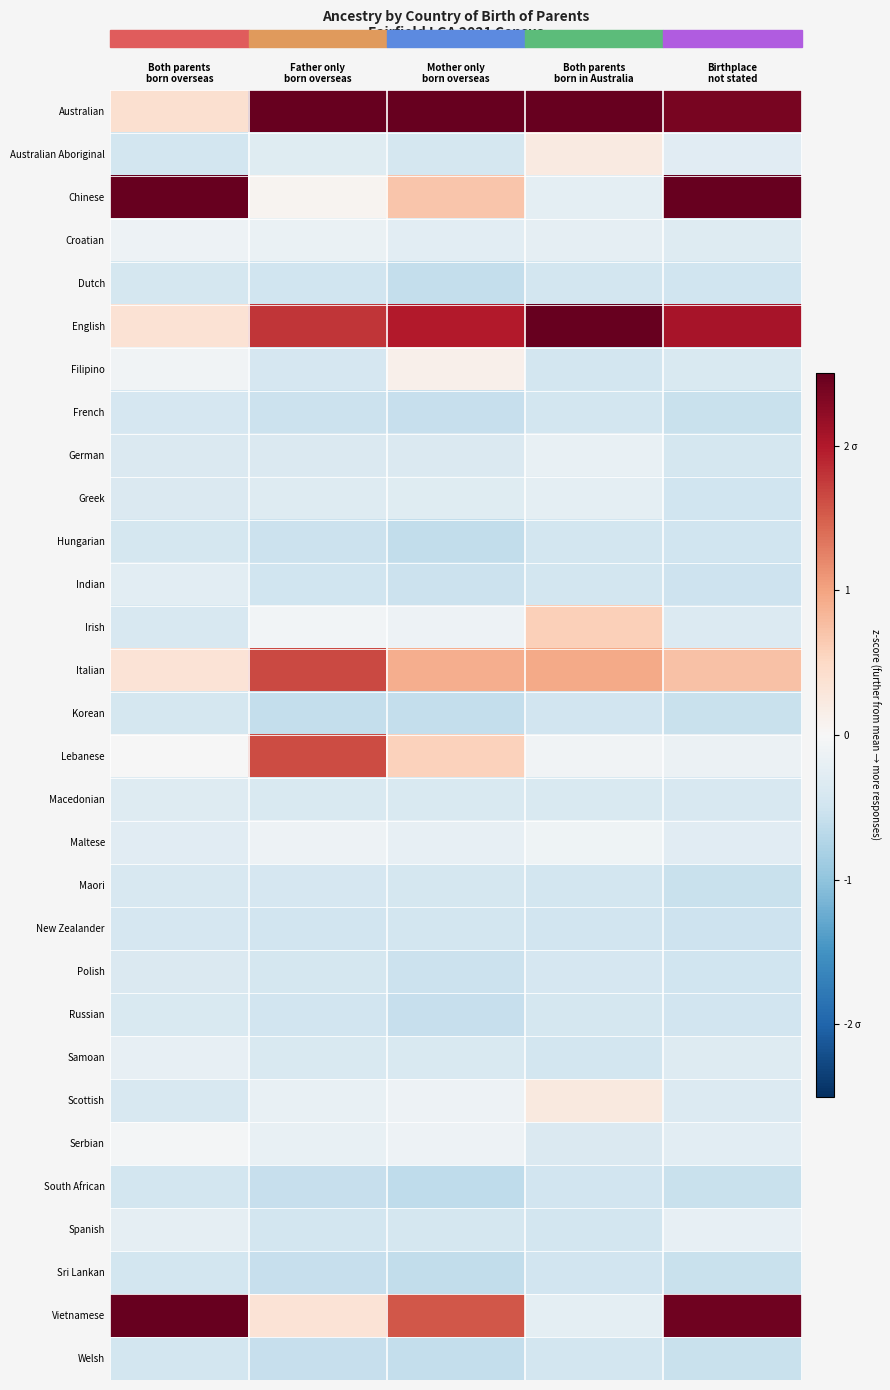

At which category does the chart reach its minimum across all series?

Mother only
born overseas